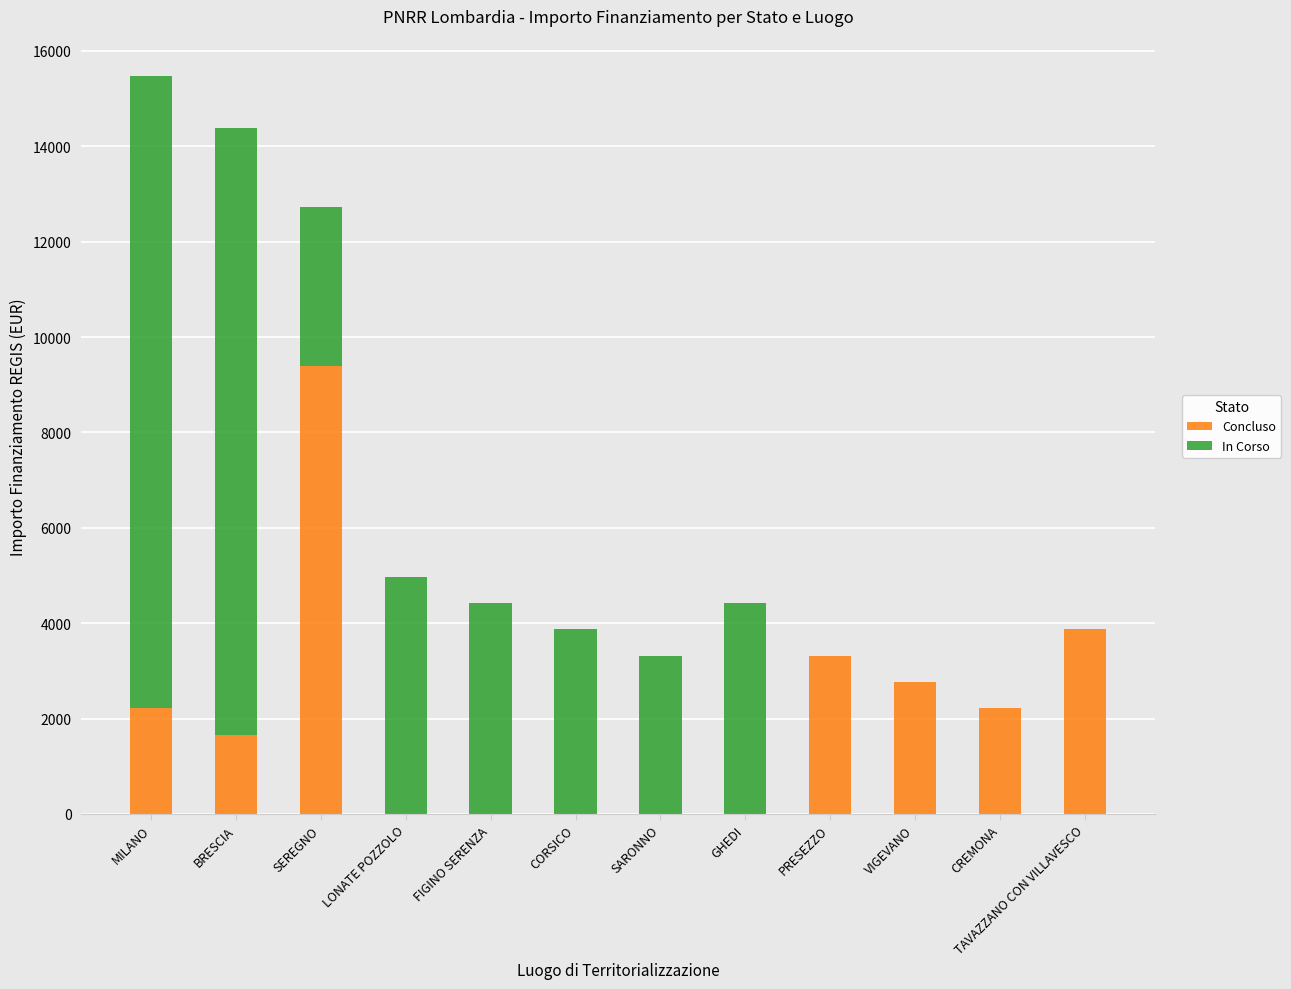

The Concluso series shows -5544 at GHEDI. True or false?

False